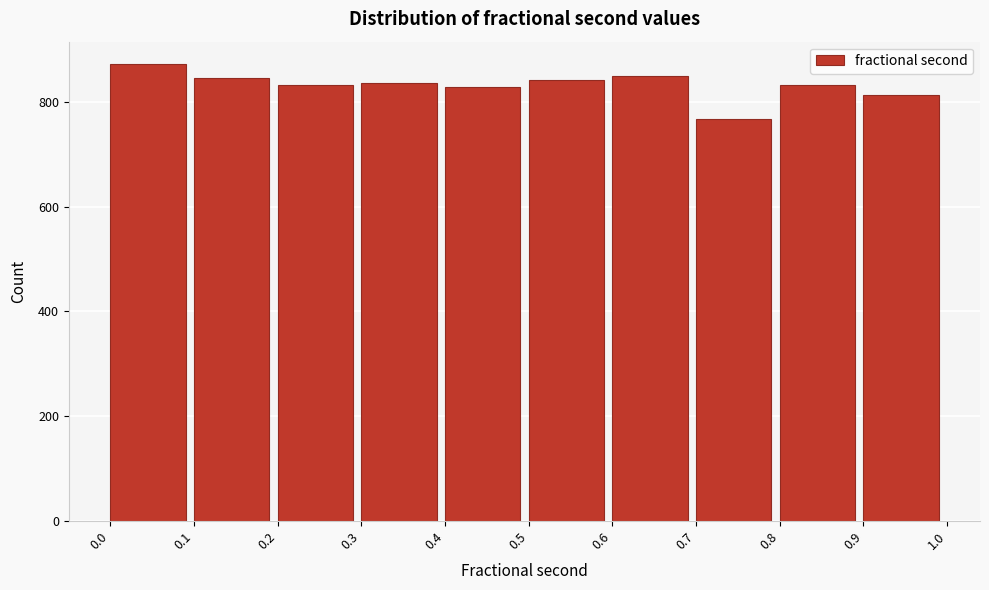

Over which range of the x-axis is the bar tallest?

0.0 to 0.1